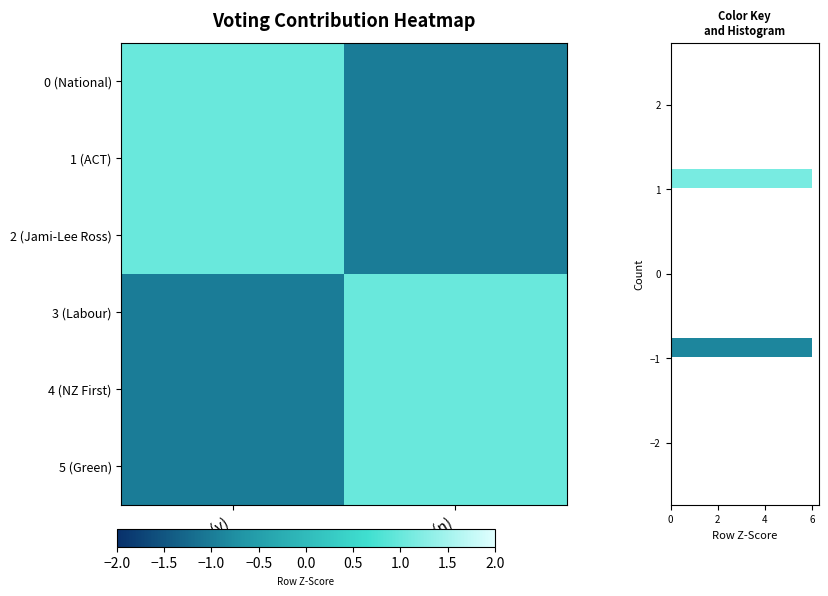

Which series has the largest total across all categories?

0 (National)